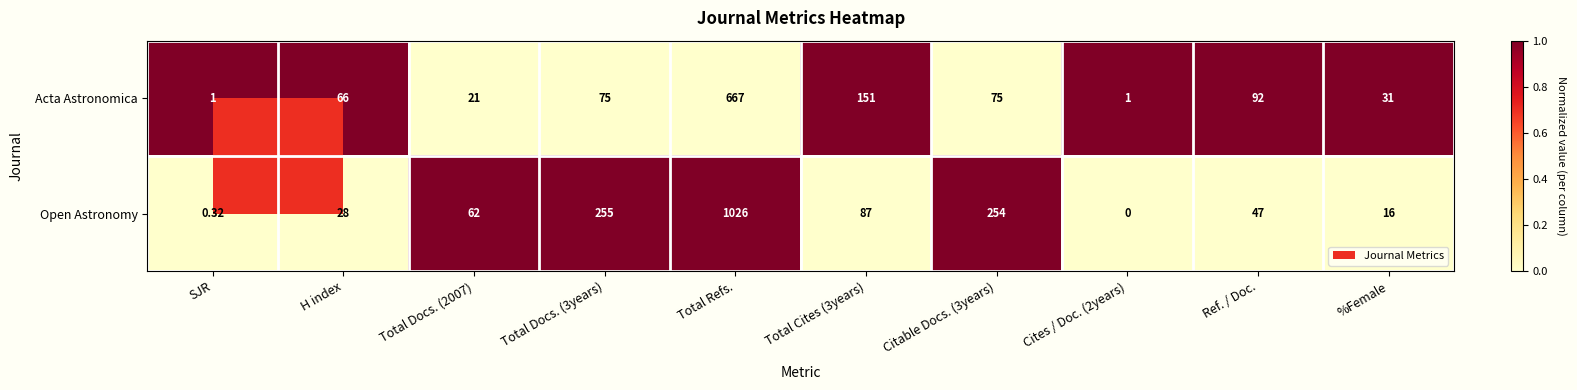

List the series in order of their overall mean, highest first.

Open Astronomy, Acta Astronomica